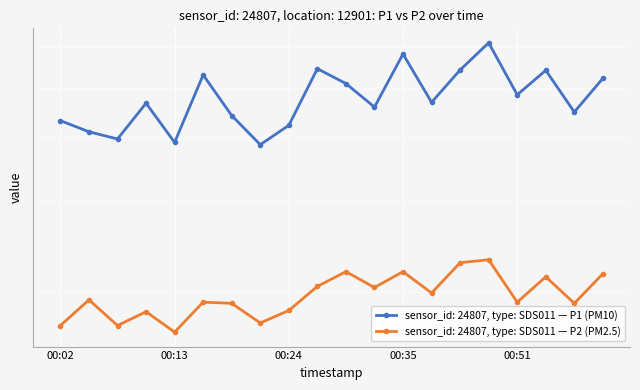

Rank the categories by P2 value from highest to lowest.

00:48, 00:41, 00:30, 00:35, 00:59, 00:53, 00:27, 00:32, 00:38, 00:04, 00:16, 00:51, 00:18, 00:56, 00:24, 00:10, 00:21, 00:02, 00:07, 00:13